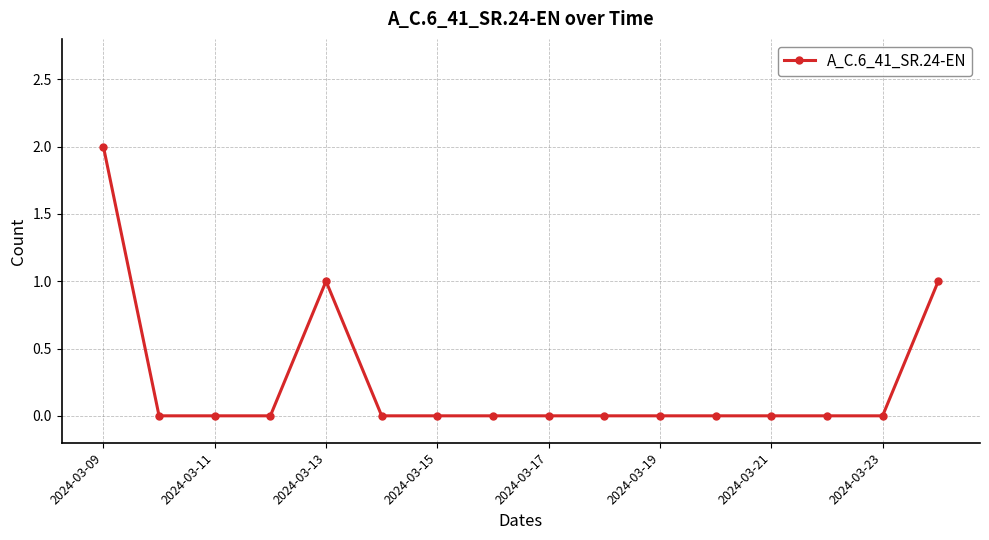

How many values are between 0 and 1?

15